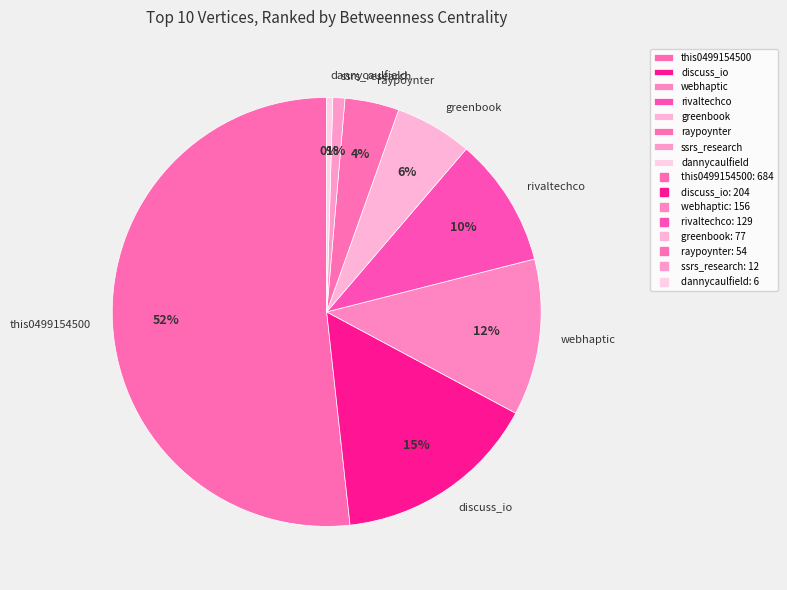

True or false: webhaptic accounts for 12% of the total.

True